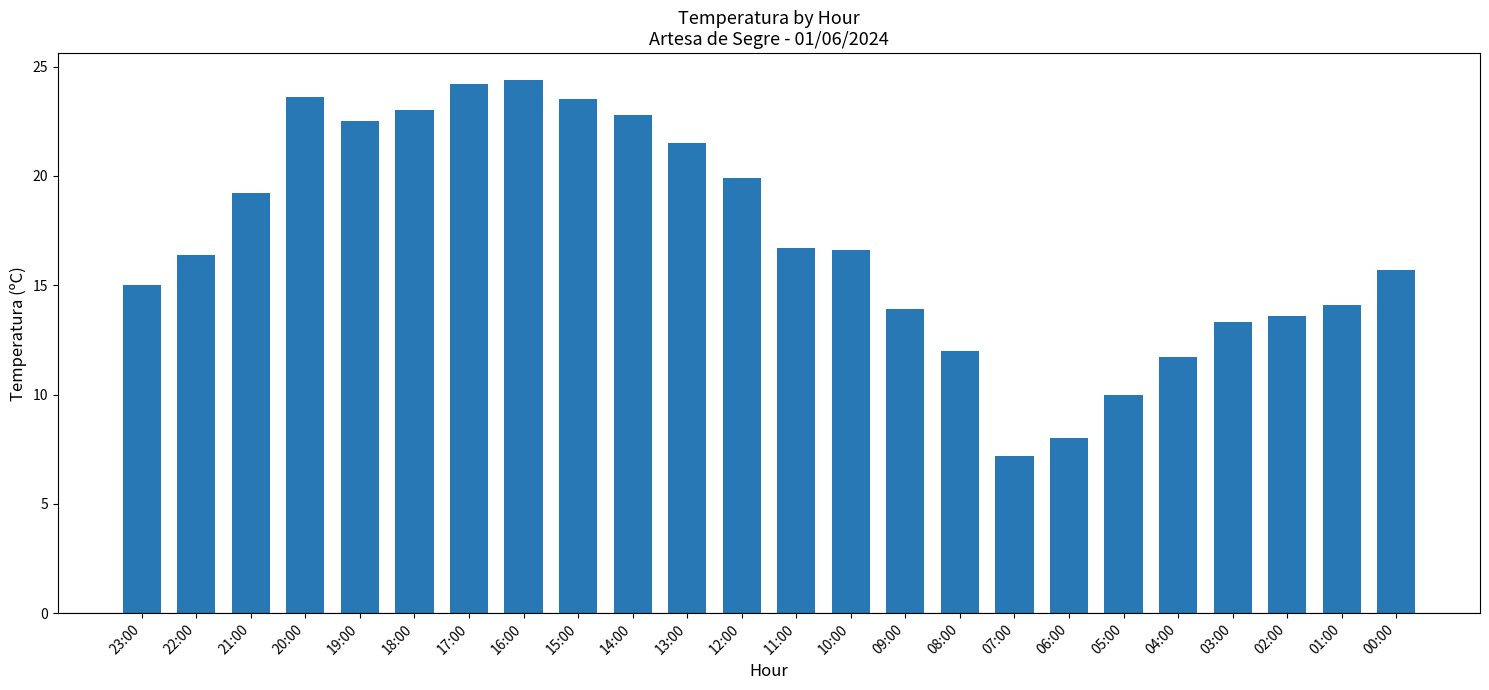

Where does the data first go above 16?

22:00